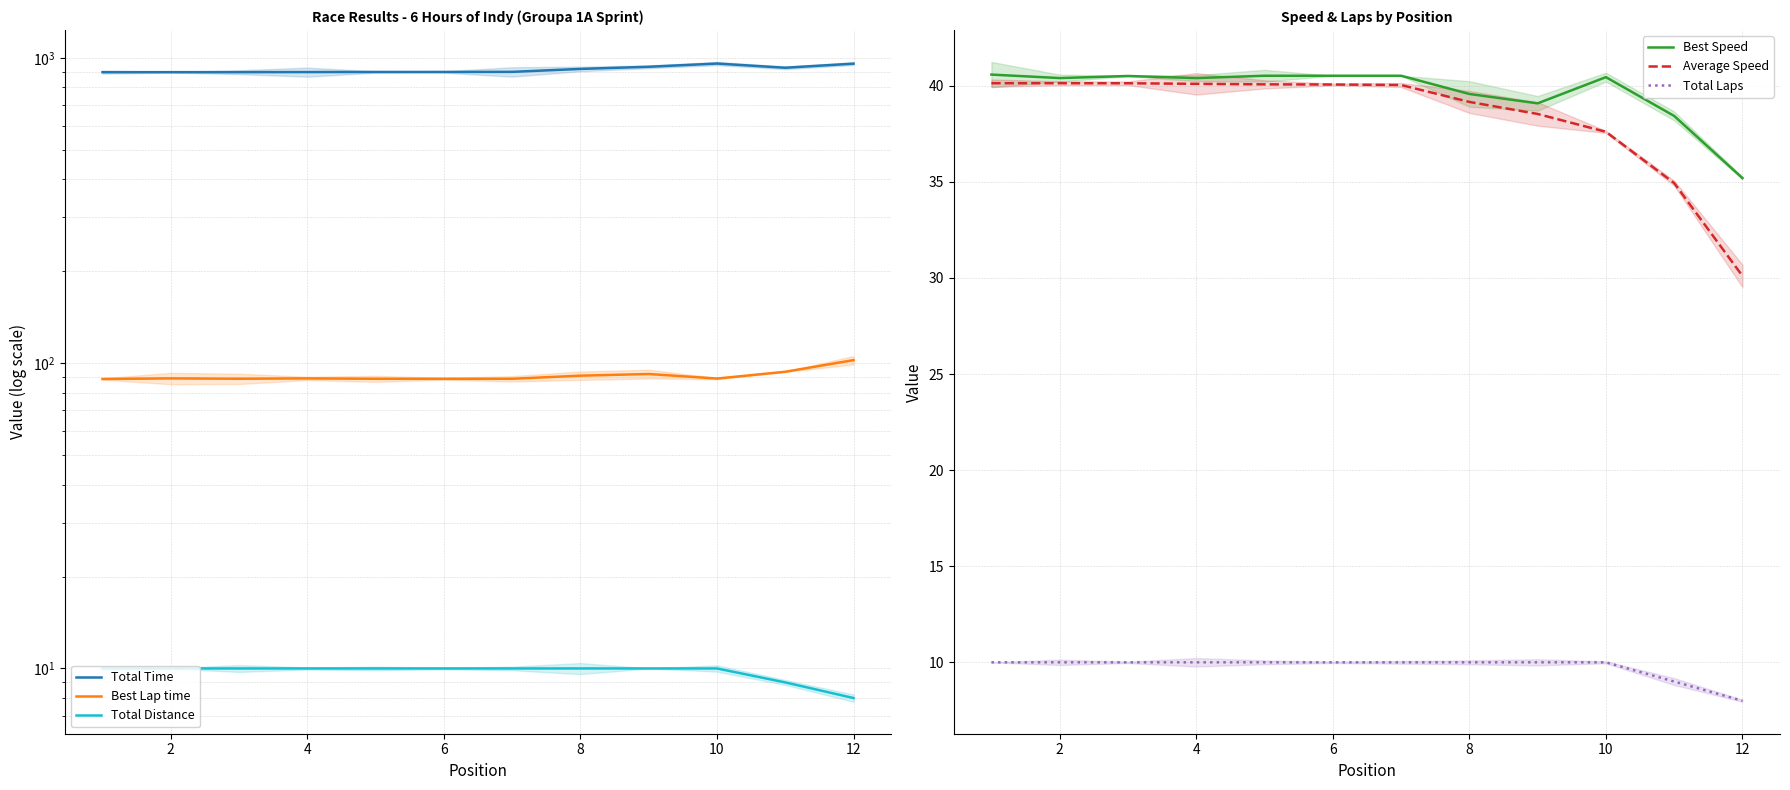

Is the value of Total Laps at 2 greater than the value of Average Speed at 10?

No